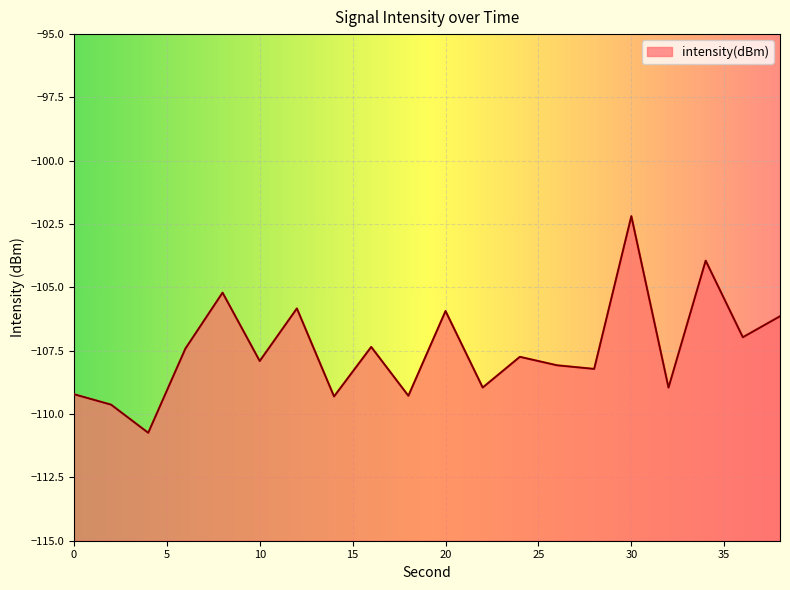

What is the minimum value shown in the chart?

-110.7